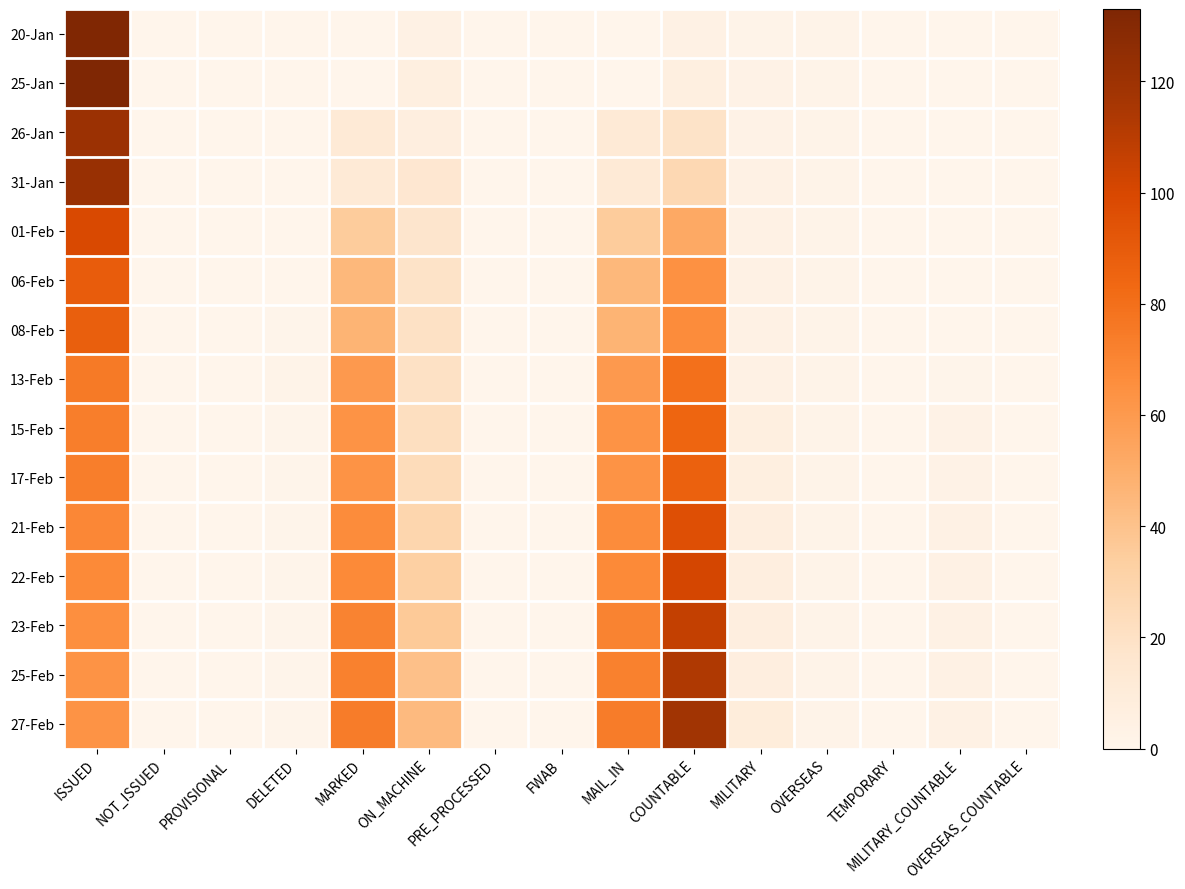

At which category is the sum across all series the highest?

ISSUED